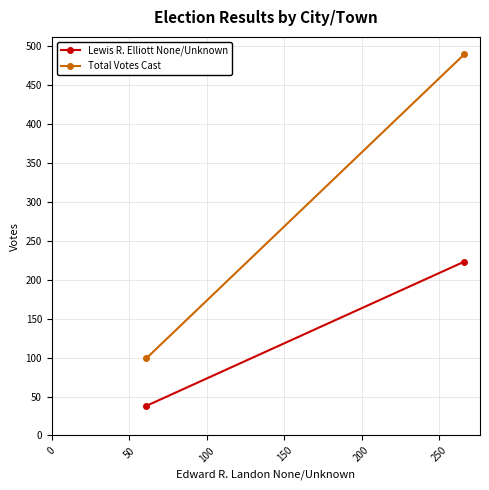

Rank the series by their average value, from highest to lowest.

Total Votes Cast, Lewis R. Elliott None/Unknown